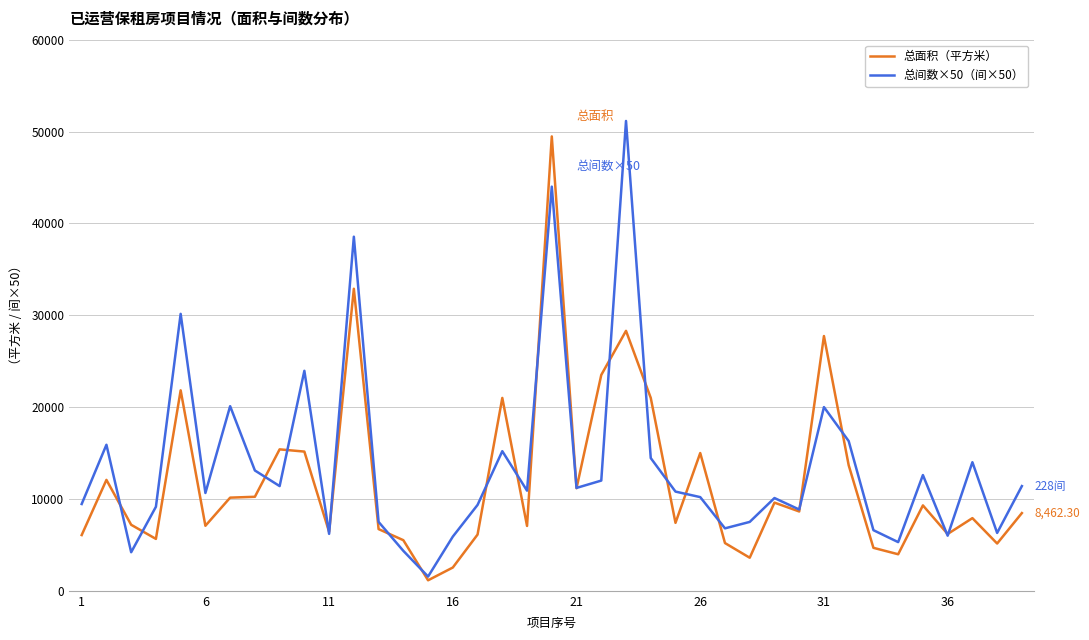

Does the chart display data point markers on the line(s)?

No